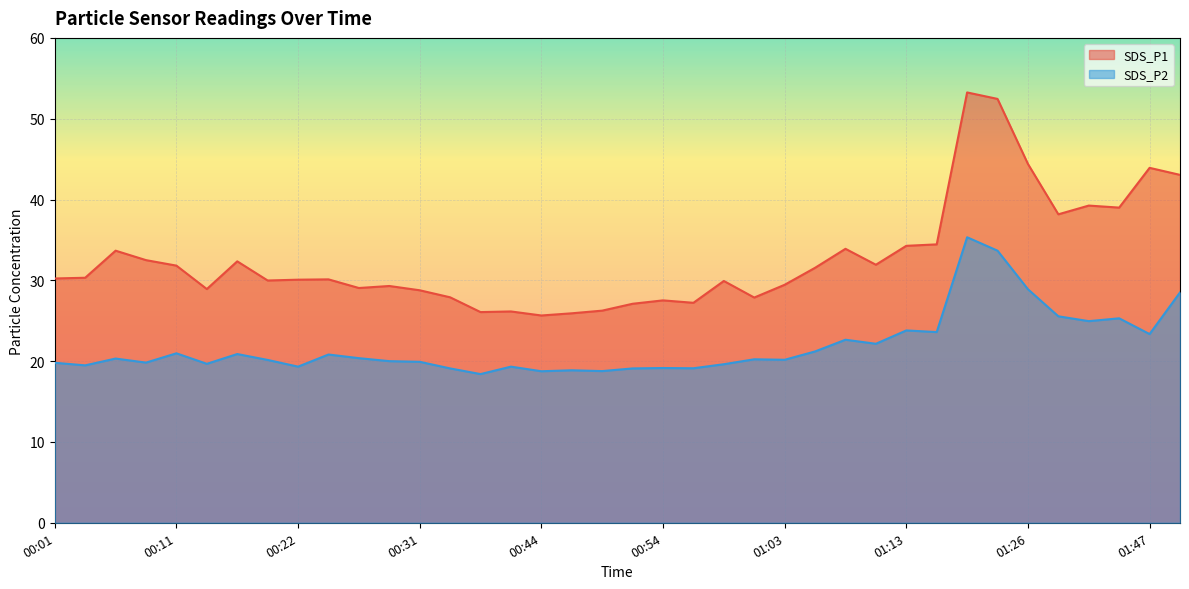

What is the sum of the SDS_P2 values at 00:31 and 01:26?

48.8